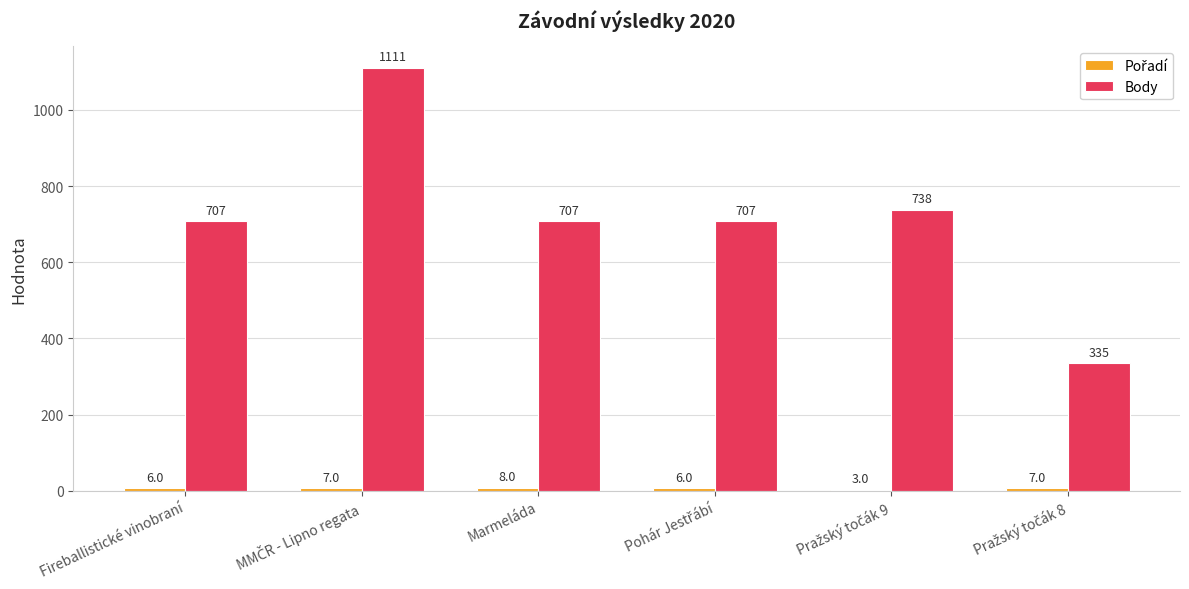

What is the greatest value displayed?

1111